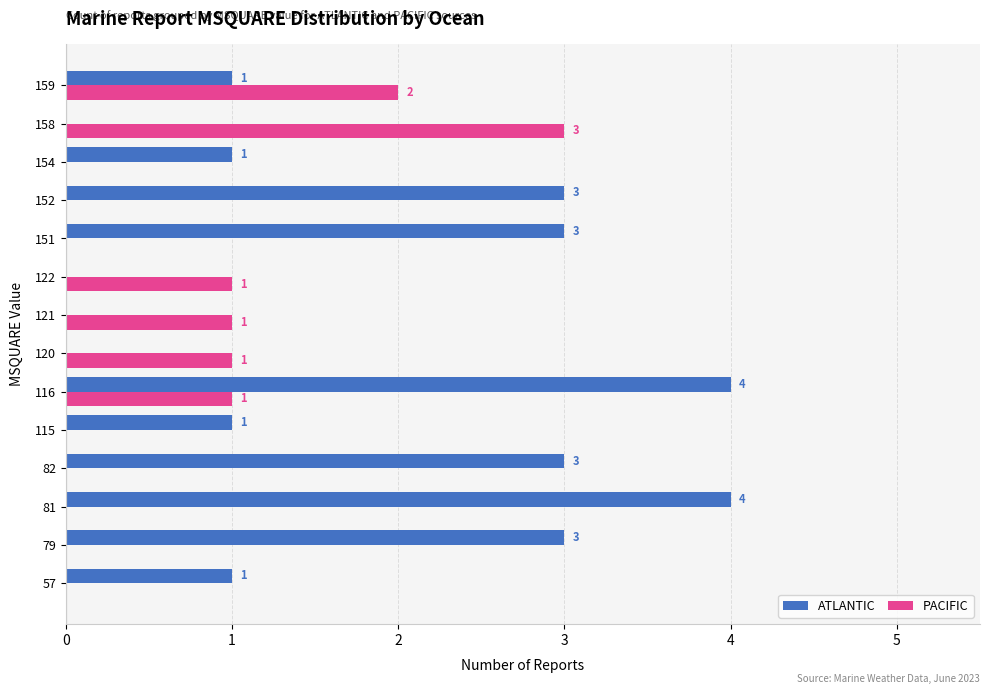

Between 57 and 81, which series saw the biggest shift?

ATLANTIC